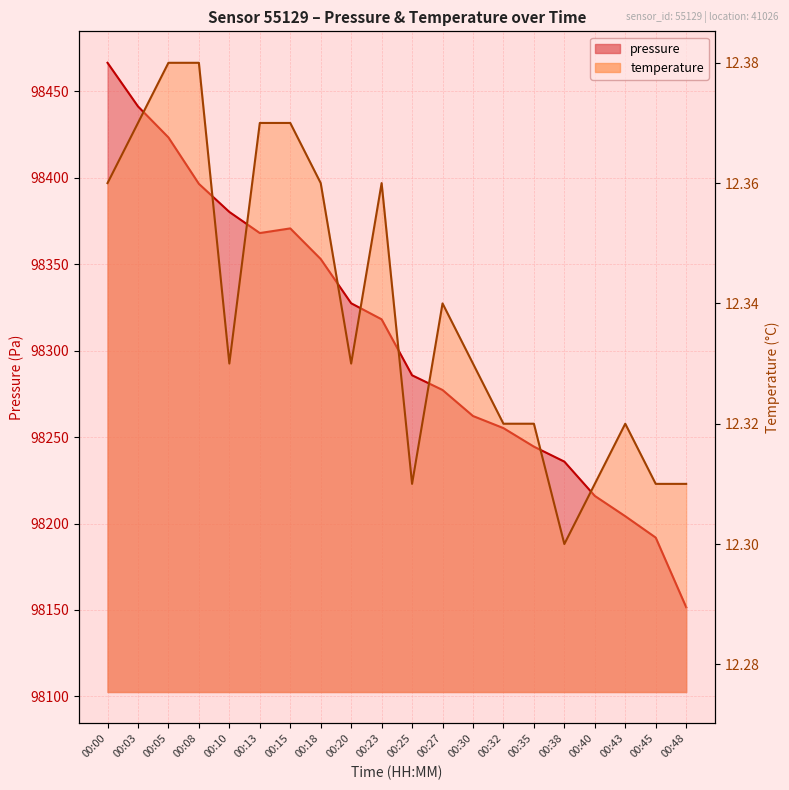

The temperature series shows 19.2 at 00:32. True or false?

False